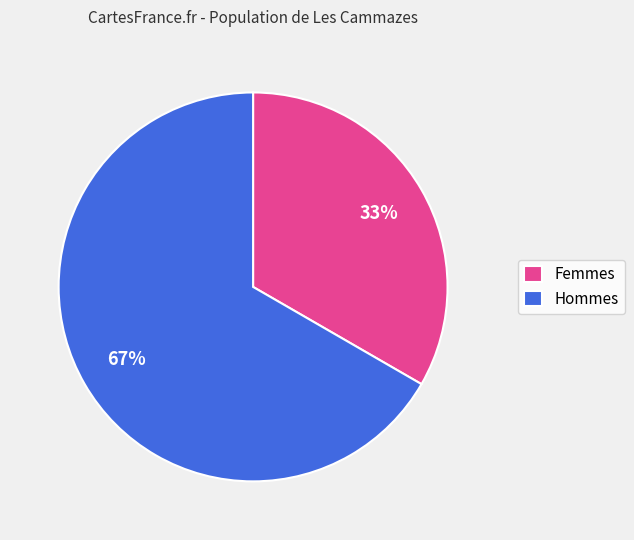

To the nearest percent, what is the average slice percentage?

50%